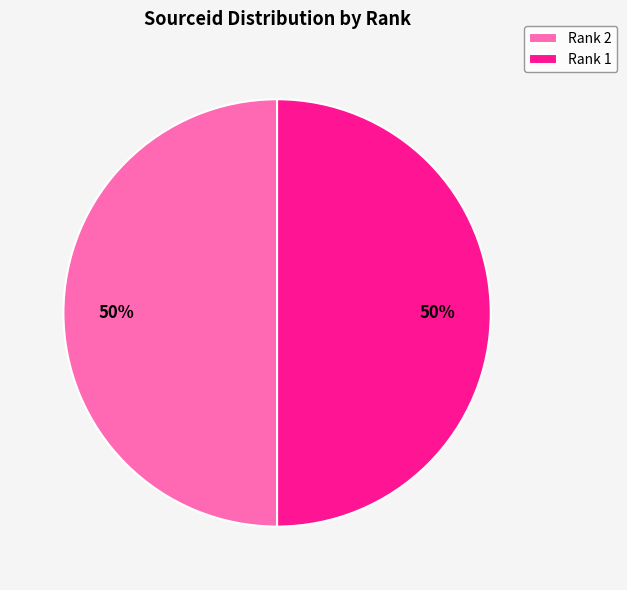

To the nearest percent, what percentage of the pie is Rank 1?

50%